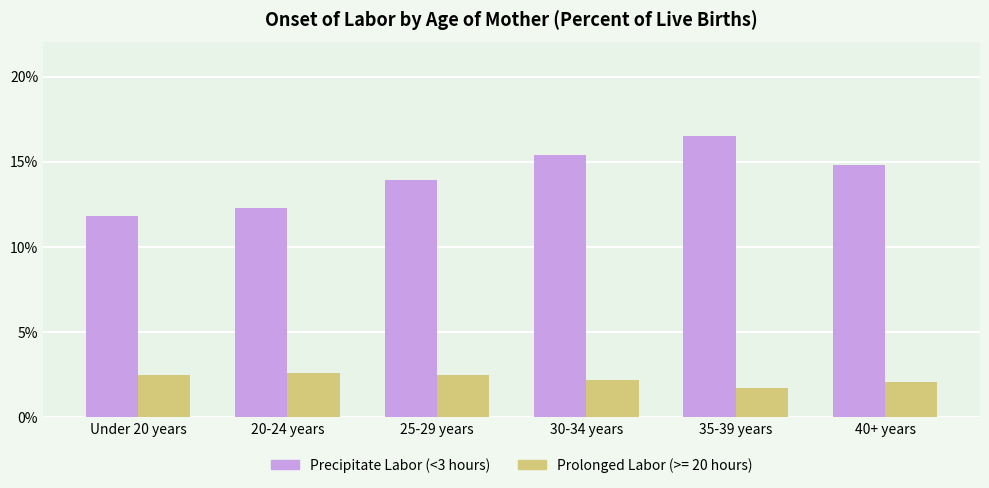

What is the spread (max minus min) of values at Under 20 years?

9.3